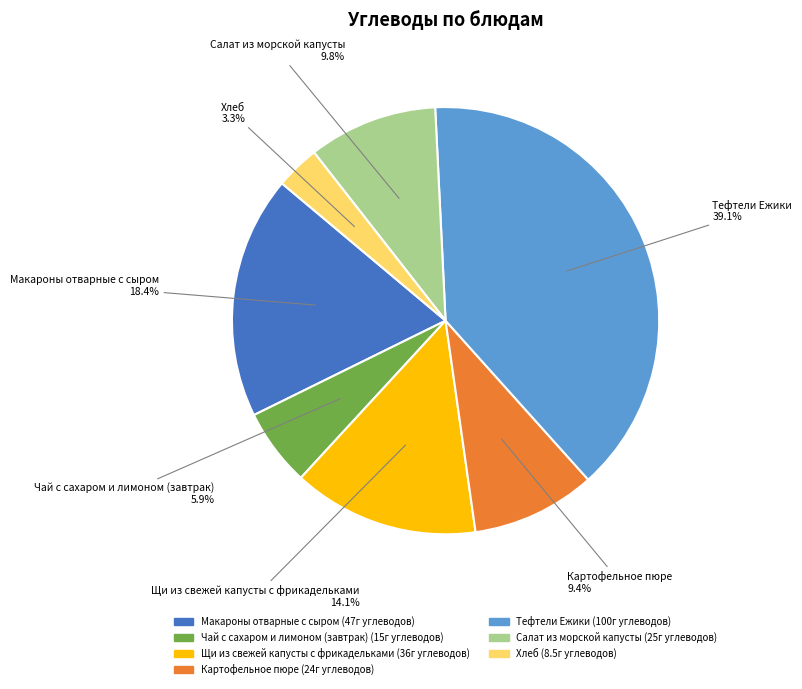

Between Чай с сахаром и лимоном (завтрак) and Щи из свежей капусты с фрикадельками, which is larger?

Щи из свежей капусты с фрикадельками